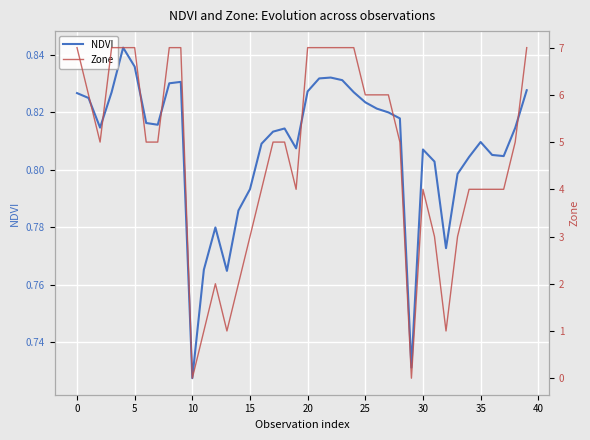

Rank the series by their average value, from lowest to highest.

NDVI, Zone